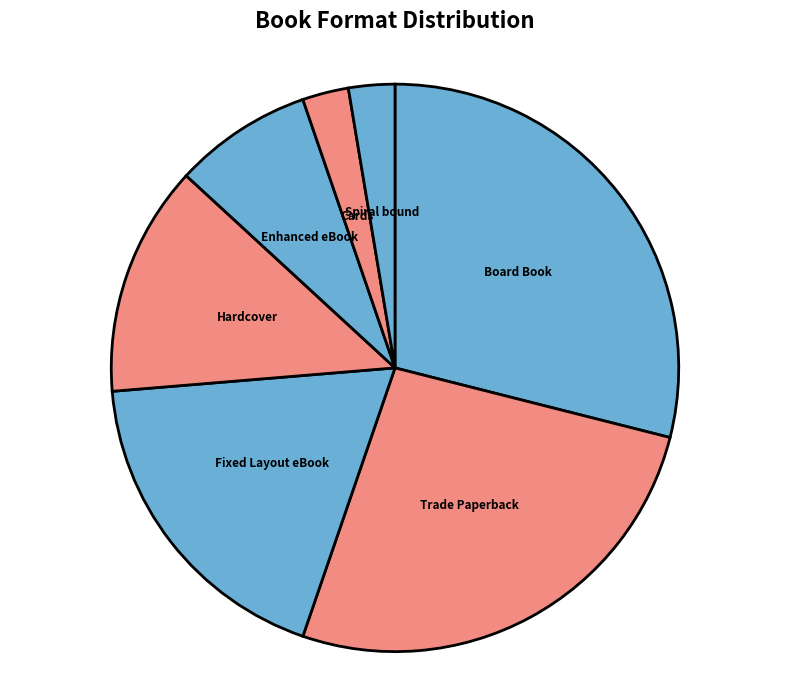

What is the largest slice in the pie chart?

Board Book